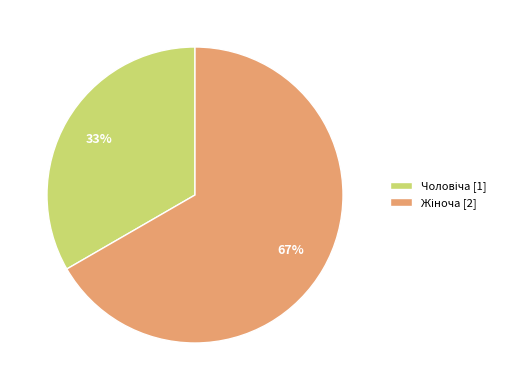

To the nearest percent, what is the average slice percentage?

50%